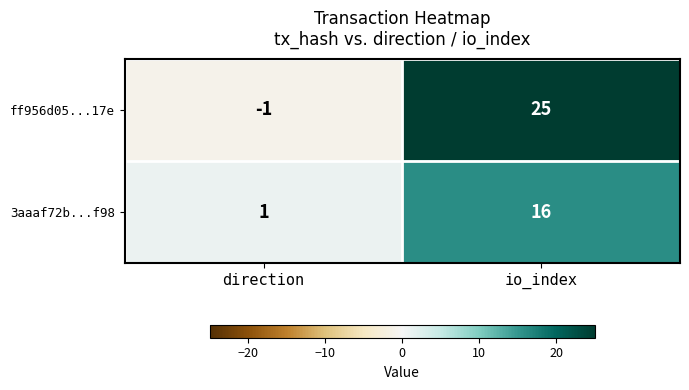

Reading right to left, list all the values displayed in this chart.

ff956d05...17e: io_index=25	direction=-1
3aaaf72b...f98: io_index=16	direction=1